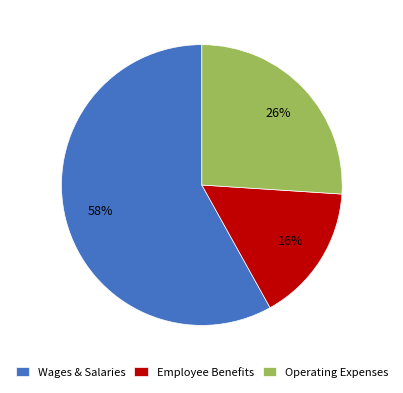

What percentage is the Operating Expenses slice, to the nearest percent?

26%